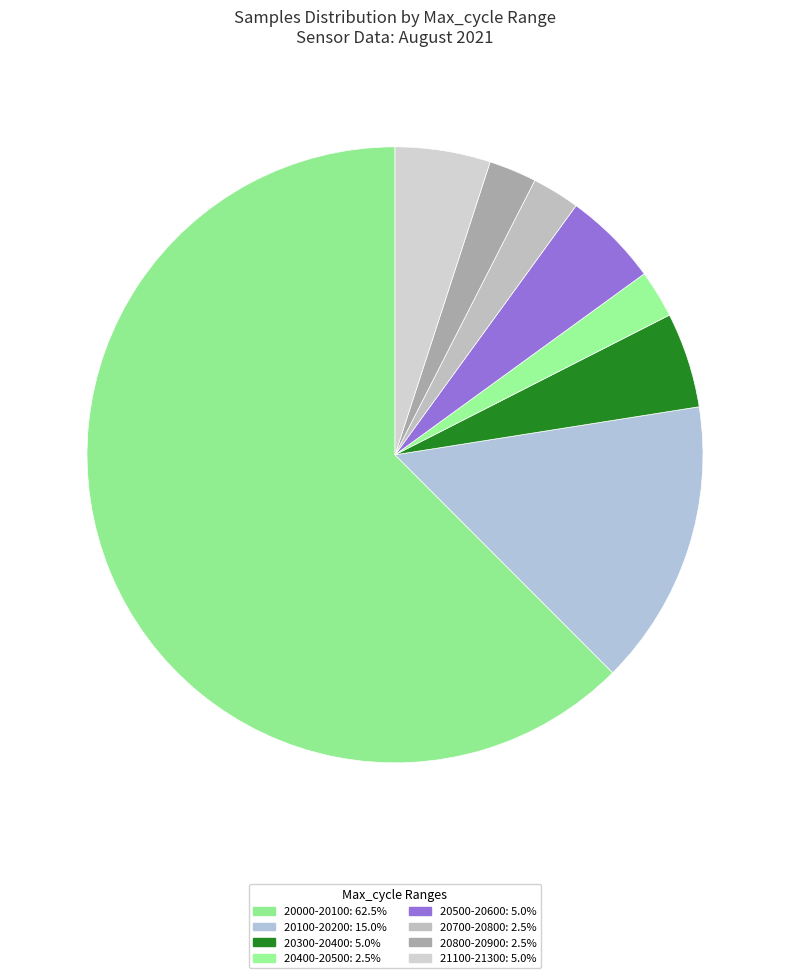

How many slices are in this pie chart?

8